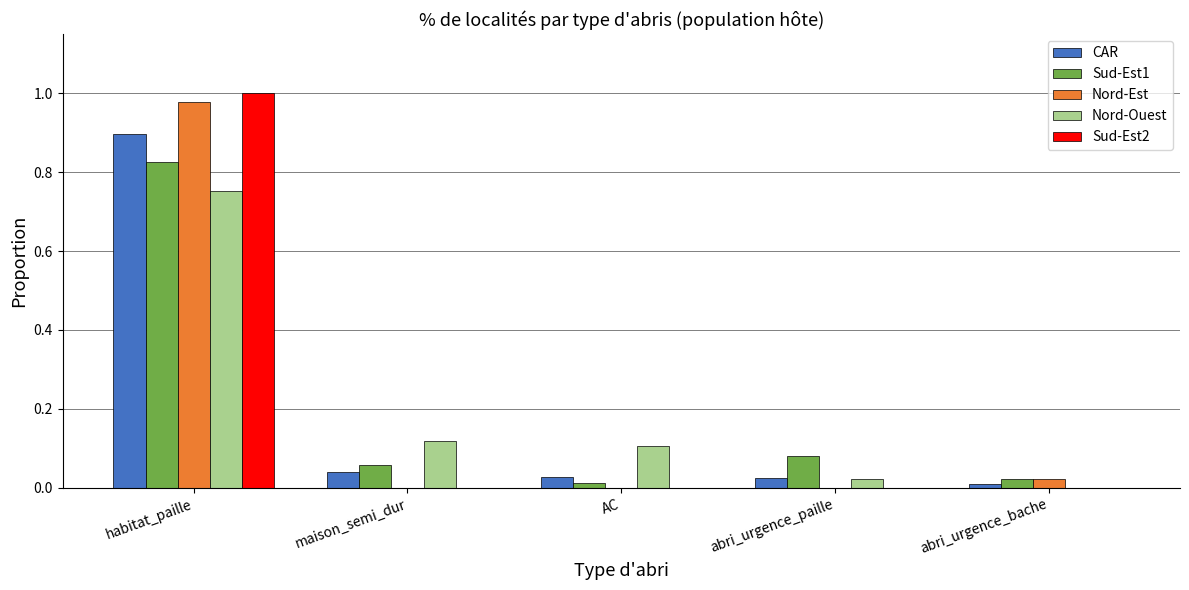

At which category is the sum across all series the highest?

habitat_paille